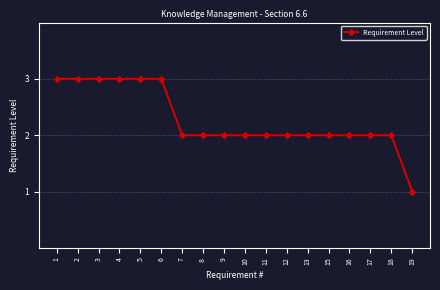

Which category has the lowest value across all series?

19